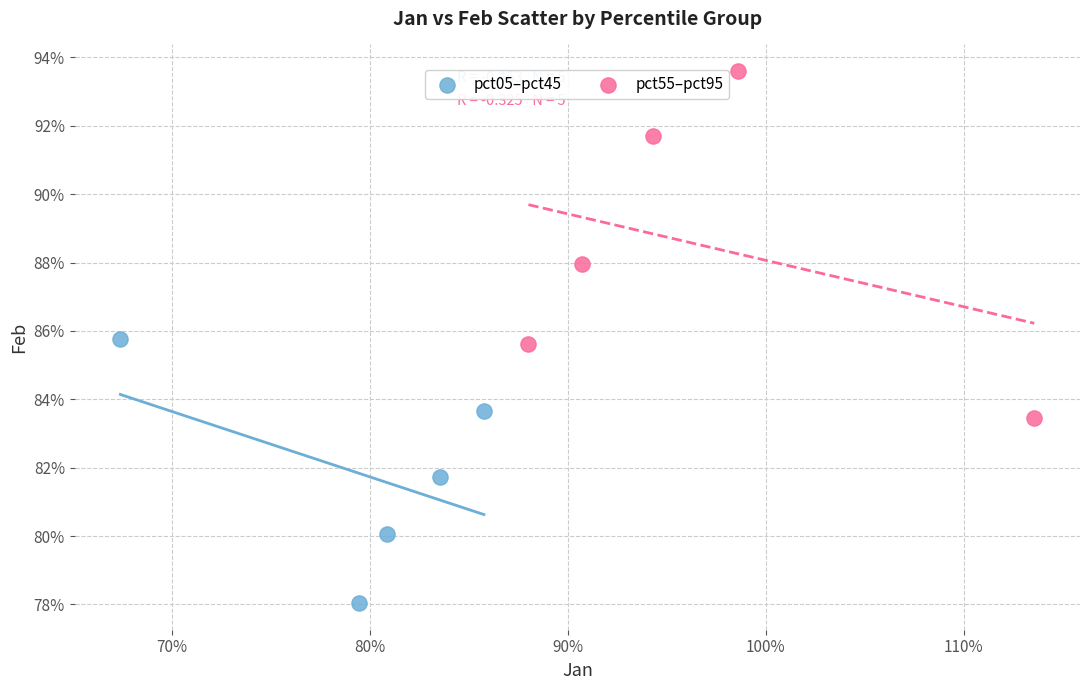

Which series has the widest spread of Y values?

pct55–pct95